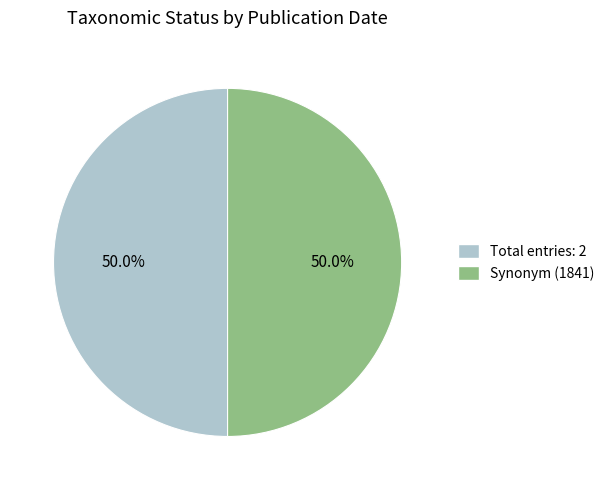

Combined, do Synonym (1841) and Total entries: 2 account for over 50%?

Yes